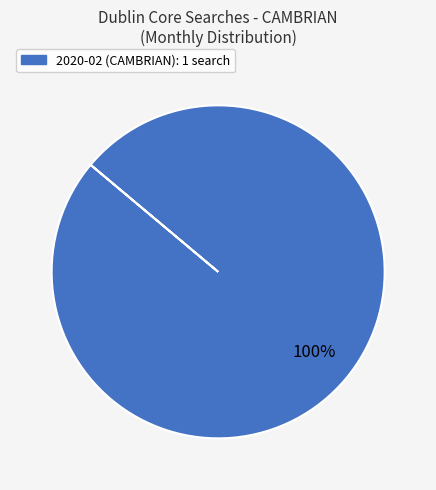

Count the number of slices in the pie.

1